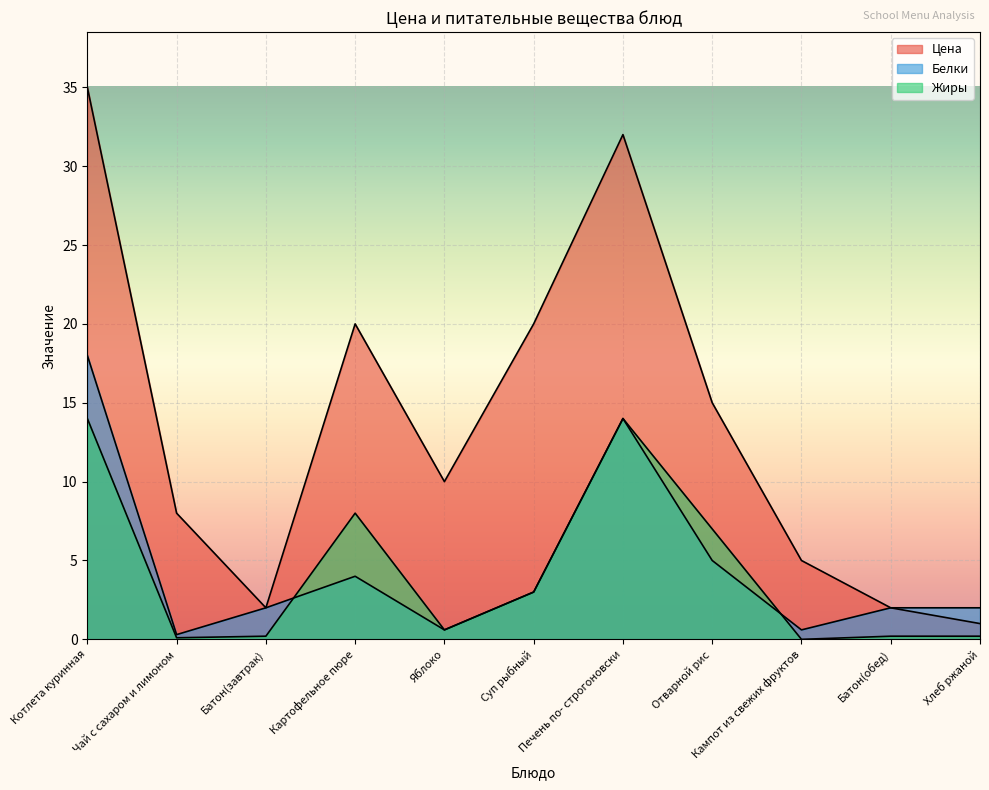

How many lines are shown in the chart?

3